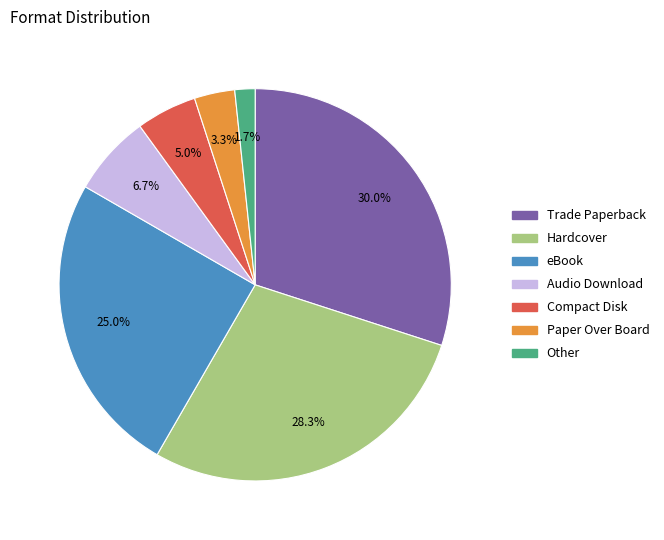

To the nearest percent, what portion does Other represent?

2%